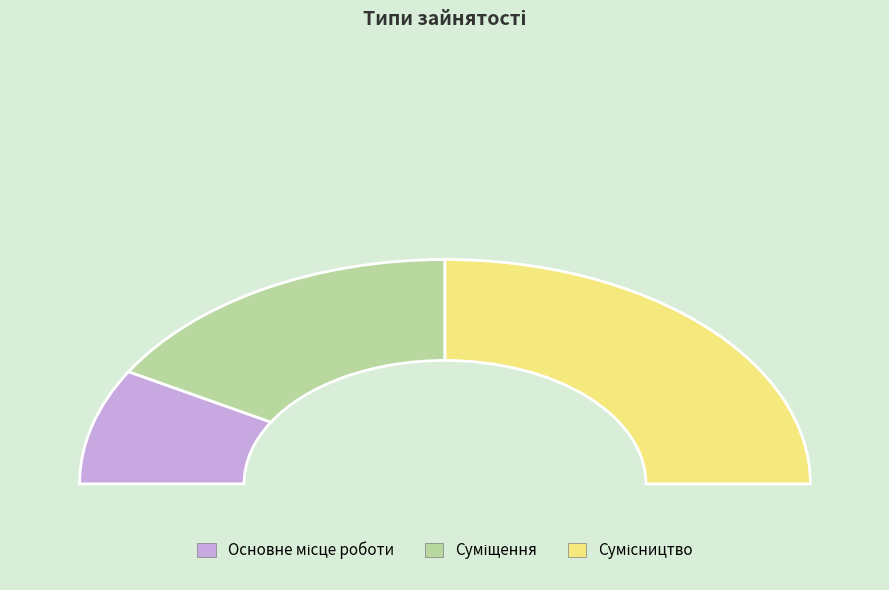

To the nearest percent, what is the combined percentage of Основне місце роботи and Сумісництво?

67%